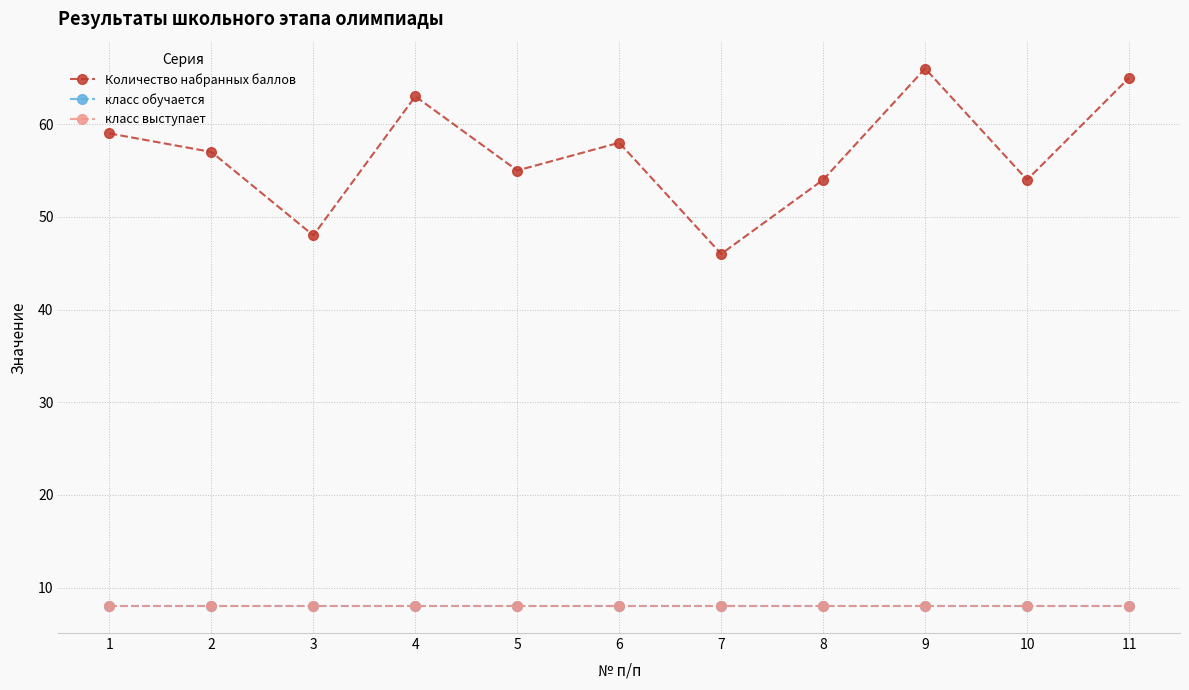

How many lines are shown in the chart?

3